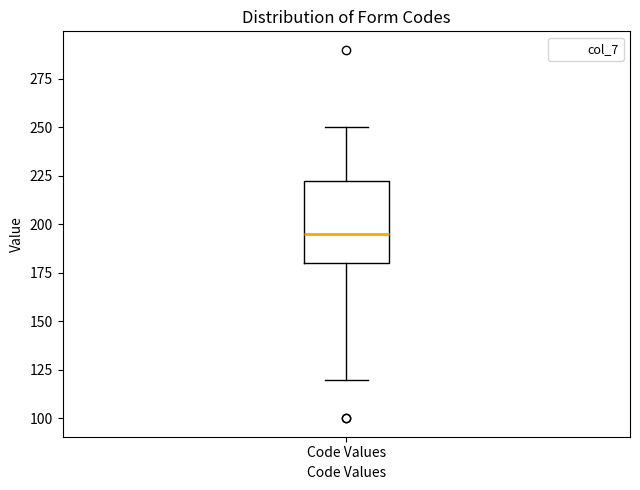

Transcribe this box plot: give where the median line is, the range the box spans, and where the two whiskers end, as read against the y-axis. The values are not printed on the chart, so give them approximately, as read against the axis.

median 195, box 180 to 225, whiskers 120 to 250